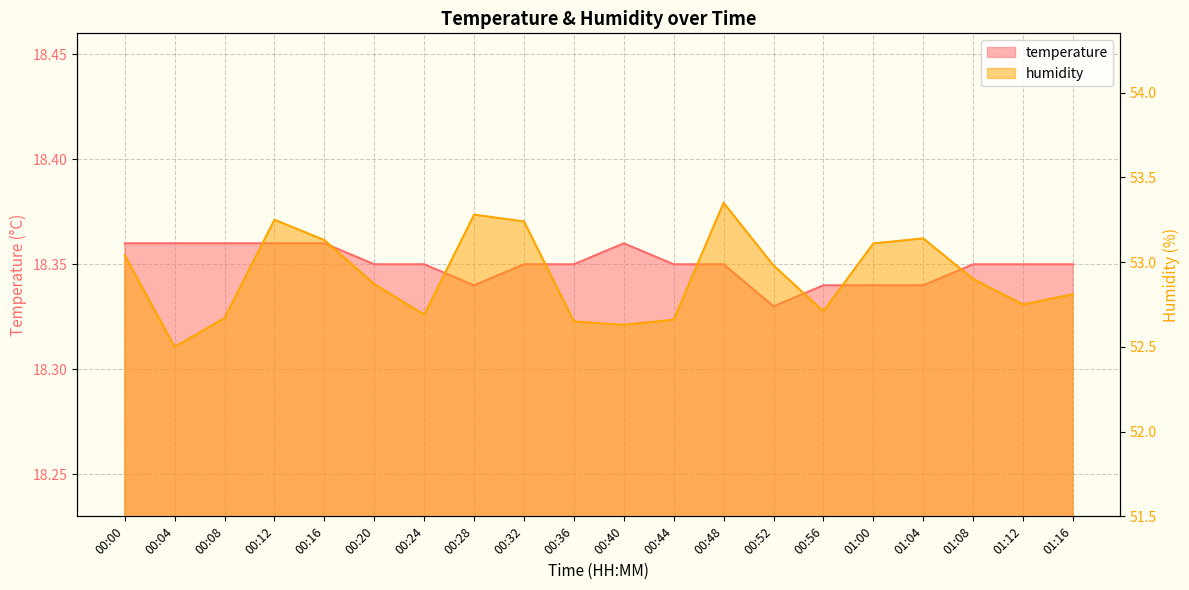

Reading left to right, transcribe all the data shown in this chart.

temperature: 18.4	18.4	18.4	18.4	18.4	18.4	18.4	18.3	18.4	18.4	18.4	18.4	18.4	18.3	18.3	18.3	18.3	18.4	18.4	18.4
humidity: 53.0	52.5	52.7	53.2	53.1	52.9	52.7	53.3	53.2	52.6	52.6	52.7	53.4	53.0	52.7	53.1	53.1	52.9	52.8	52.8